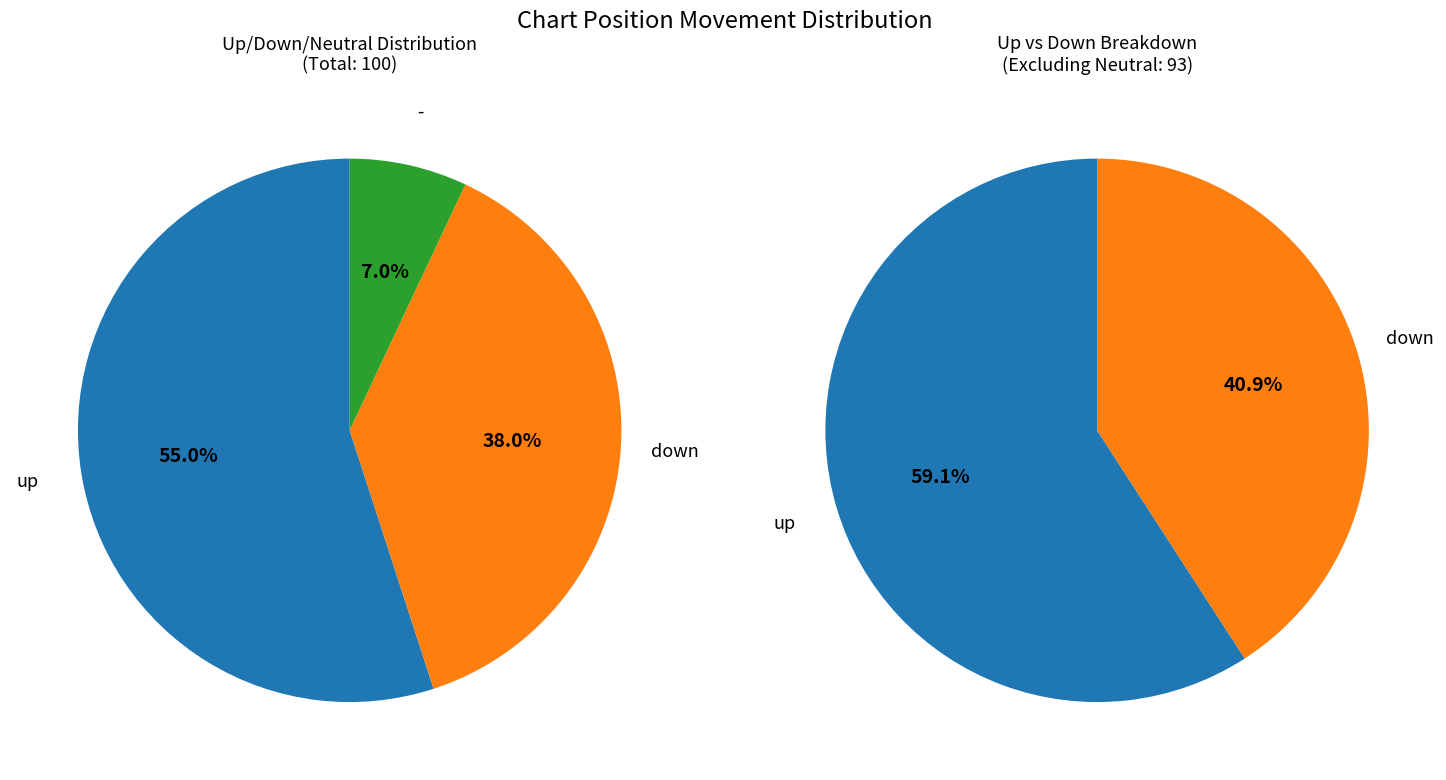

What percentage is the down slice, to the nearest percent?

38%